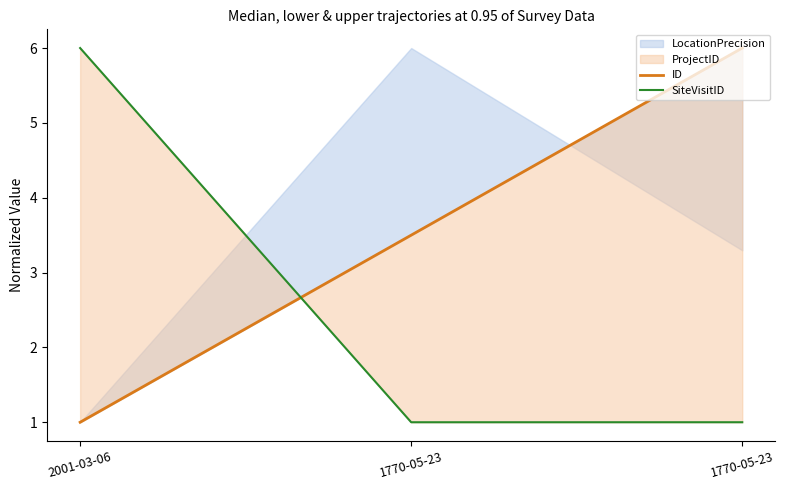

What is the label of the 3rd point from the left?

1770-05-23